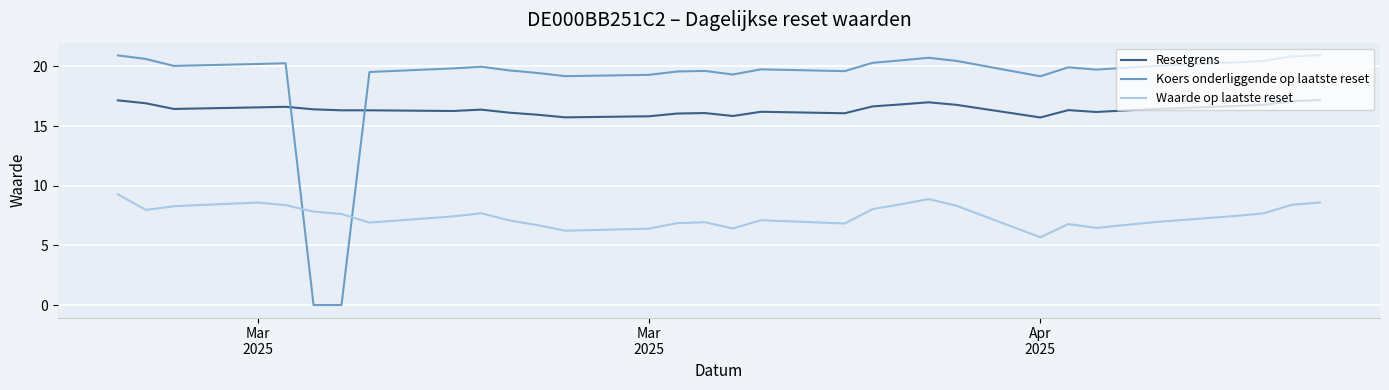

True or false: Waarde op laatste reset and Resetgrens cross at least once.

False